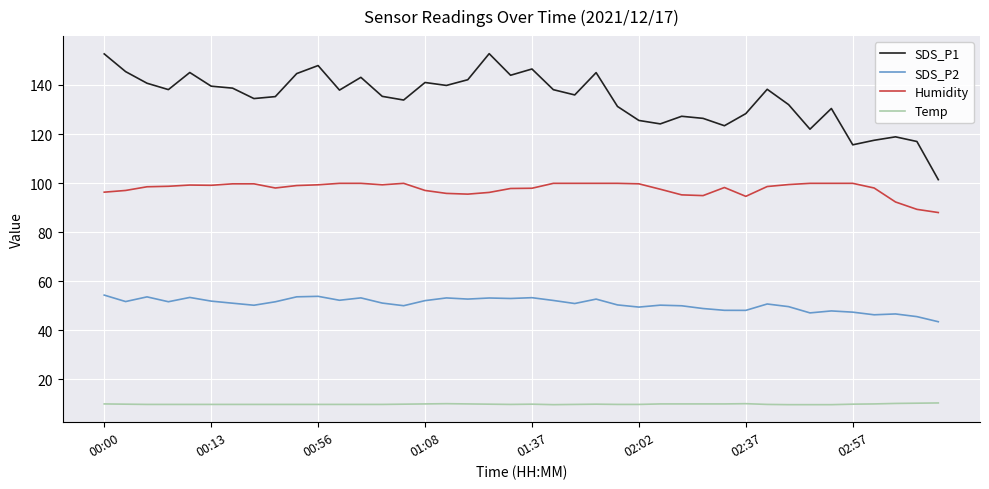

Rank the series by their maximum value, from lowest to highest.

Temp, SDS_P2, Humidity, SDS_P1